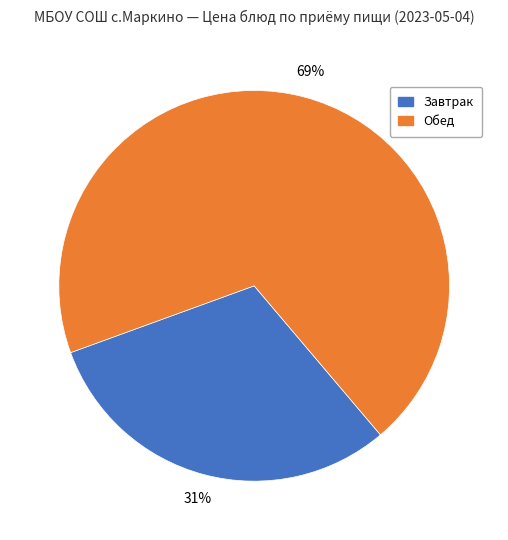

To the nearest percent, what is the combined percentage of Обед and Завтрак?

100%